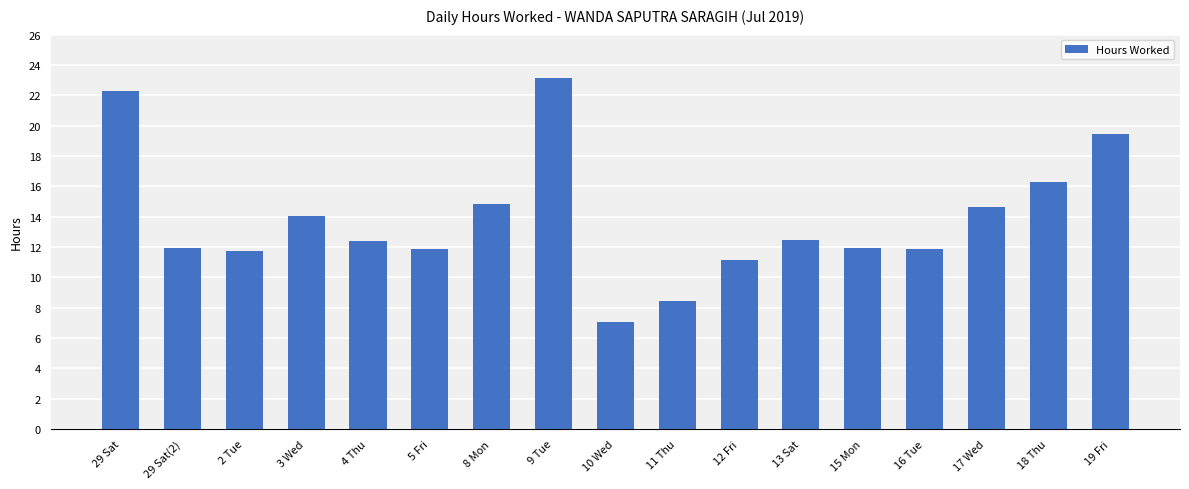

The value at 12 Fri is 7.7. True or false?

False